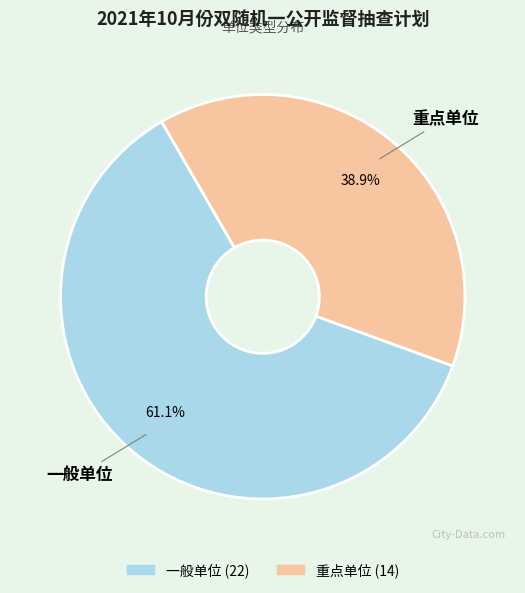

To the nearest percent, what percentage of the pie is 一般单位?

61%